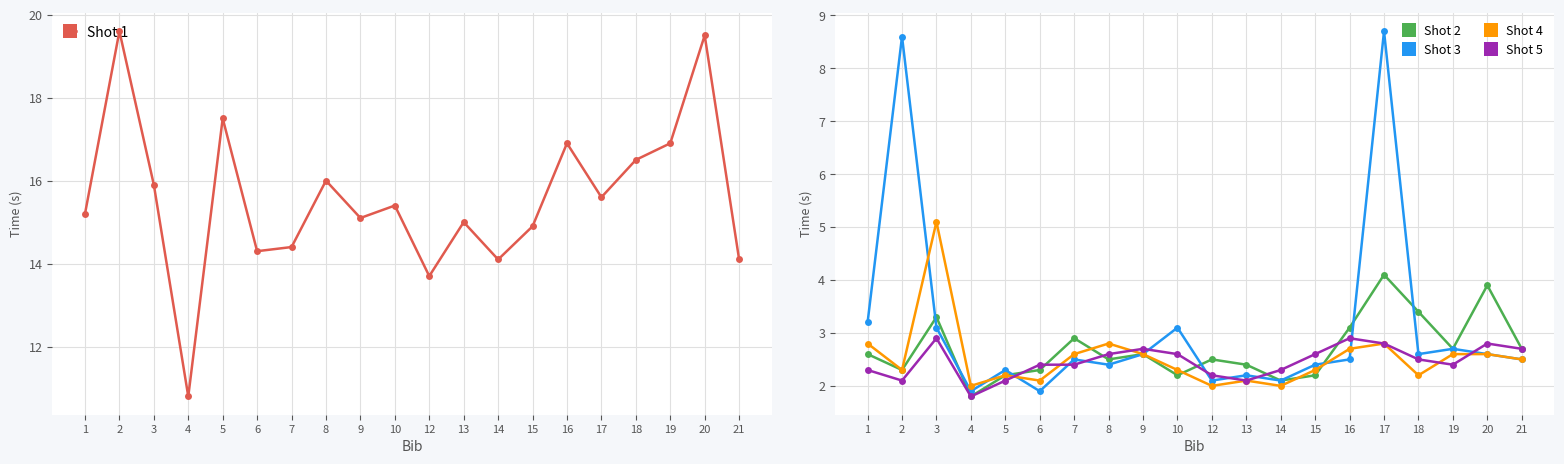

What is the approximate value of Shot 1 at 1?

15.2